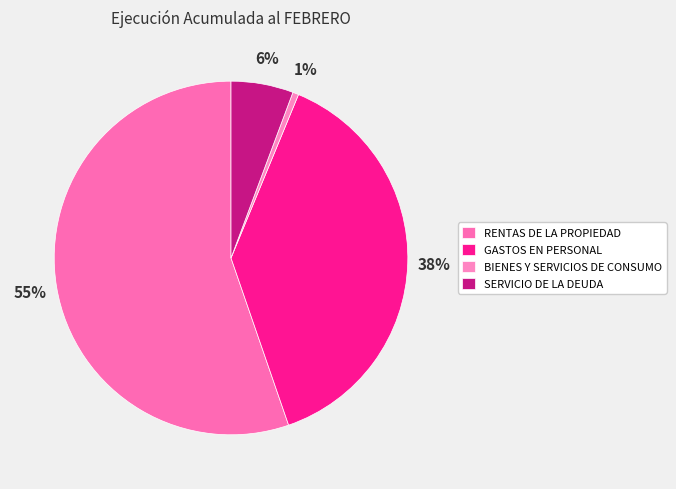

Is GASTOS EN PERSONAL the majority of the pie?

No